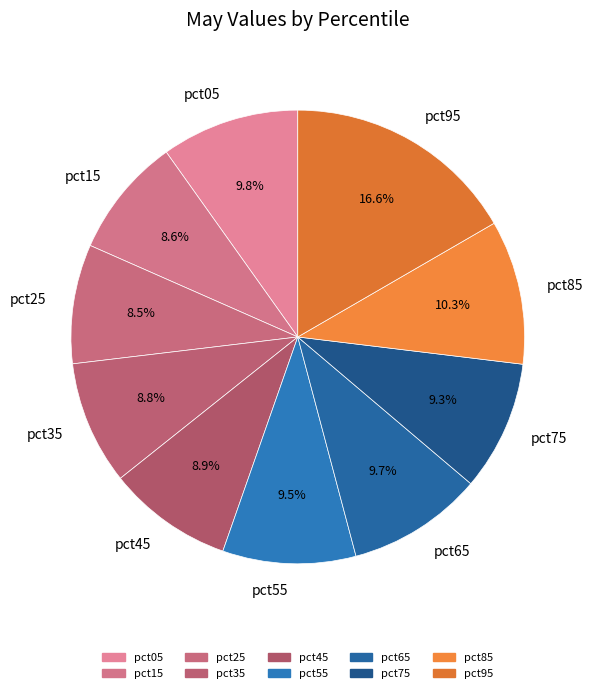

The pct55 slice represents 18% of the pie. True or false?

False